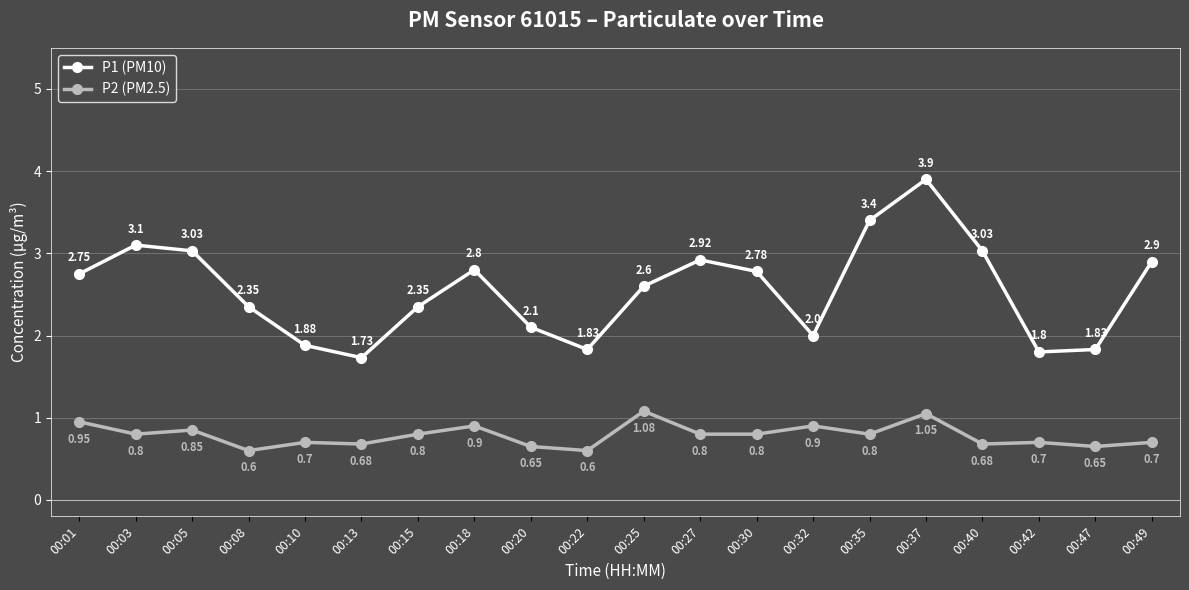

How many series are shown in this chart?

2